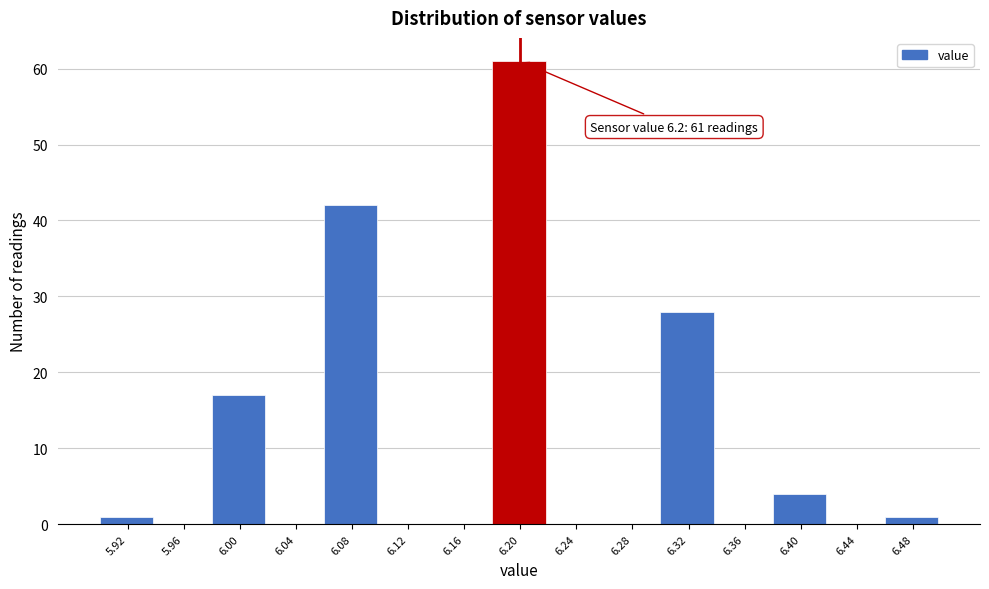

Which range on the x-axis has the tallest bar?

6.18 to 6.22